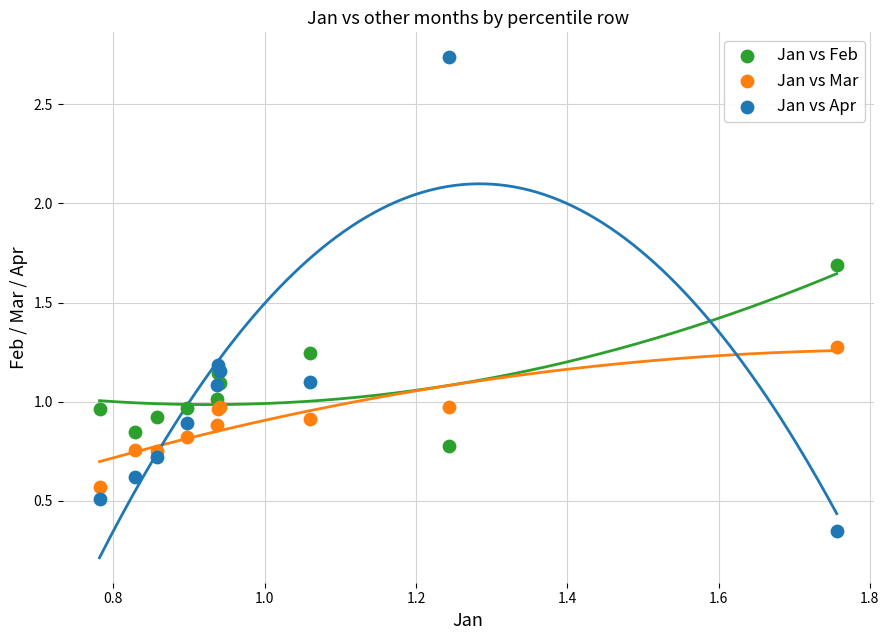

What are all the series names shown in the legend?

Jan vs Feb, Jan vs Mar, Jan vs Apr